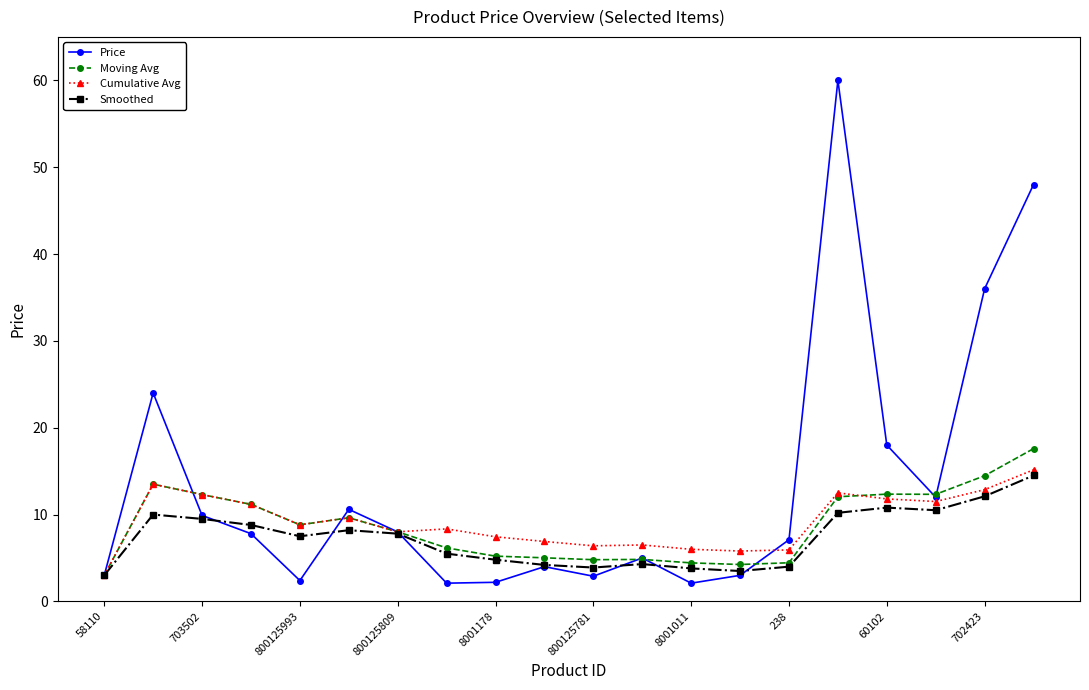

What is the value of the Smoothed point at the 6th from the left?

8.2